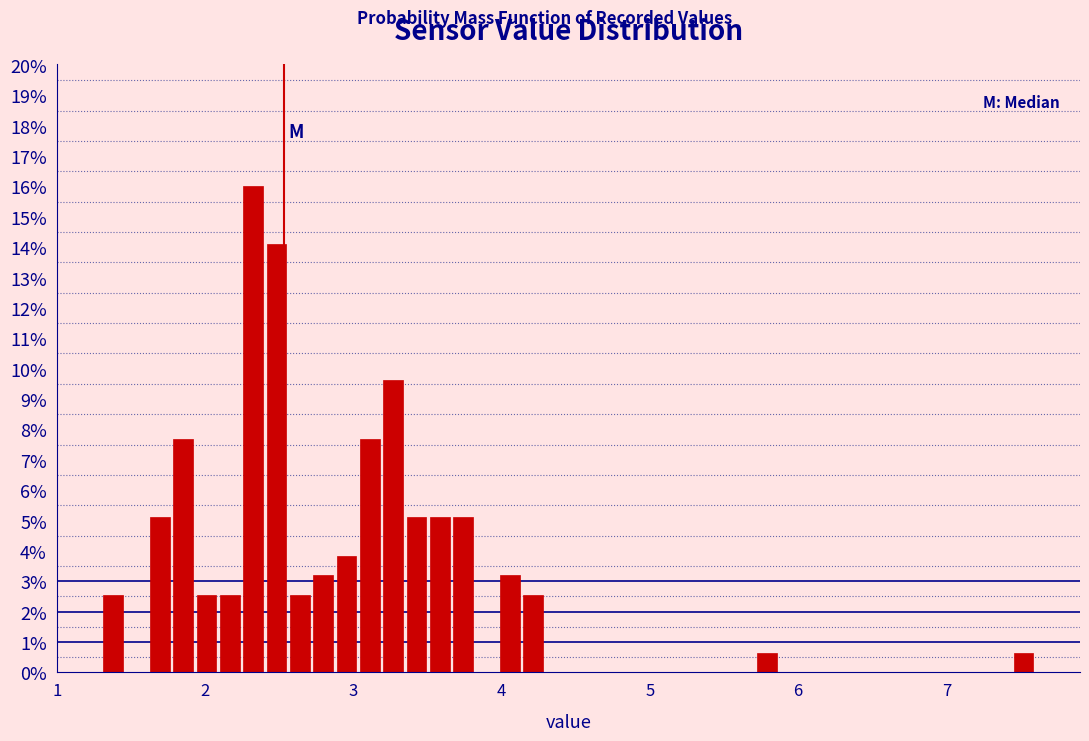

Read against the x-axis, roughly where is the centre of the tallest bar?

2.3